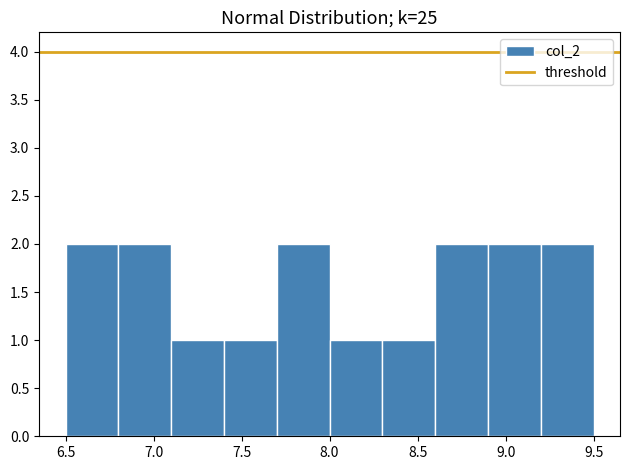

Reading left to right, list every bar in this chart as the range it spans on the x-axis followed by its height. The values are not printed on the chart, so give them approximately, as read against the axis.

6.5 to 6.8: 2
6.8 to 7.1: 2
7.1 to 7.4: 1
7.4 to 7.7: 1
7.7 to 8.0: 2
8.0 to 8.3: 1
8.3 to 8.6: 1
8.6 to 8.9: 2
8.9 to 9.2: 2
9.2 to 9.5: 2